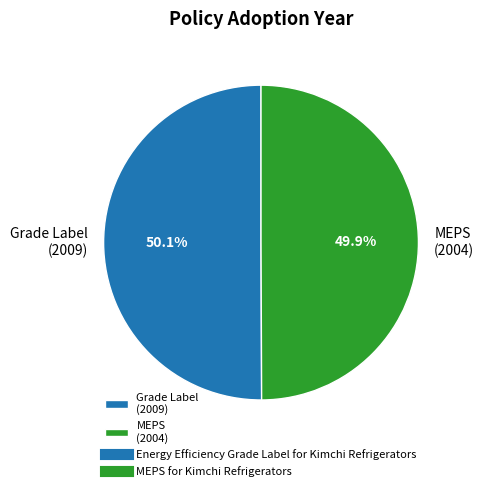

What is the ratio of the value at MEPS (2004) to the value at Grade Label (2009)?

1.0